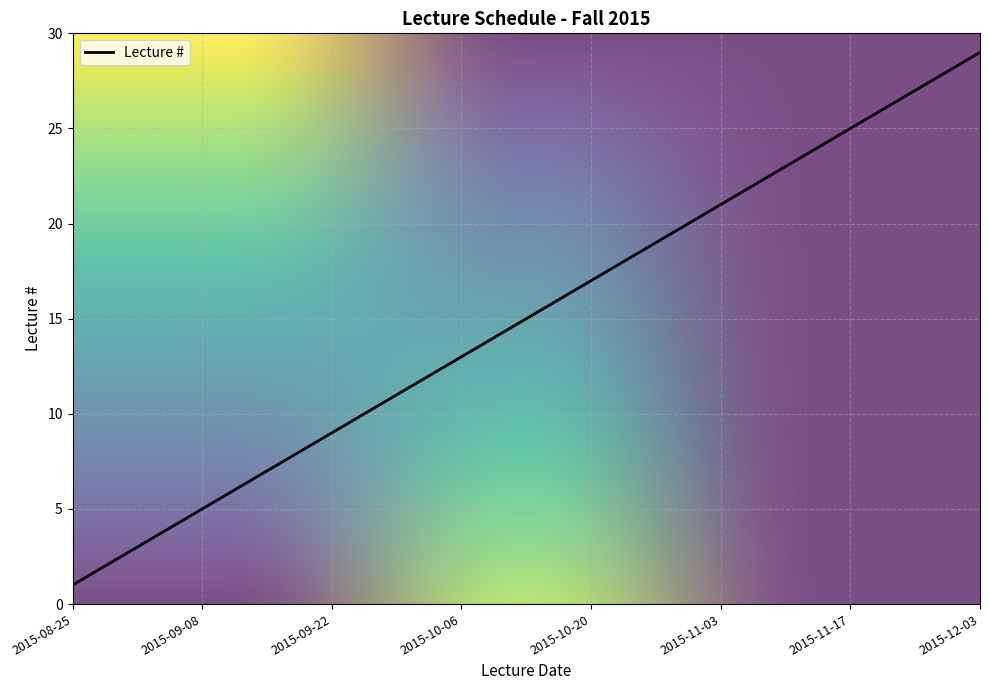

What is the difference between the maximum and minimum values?

28